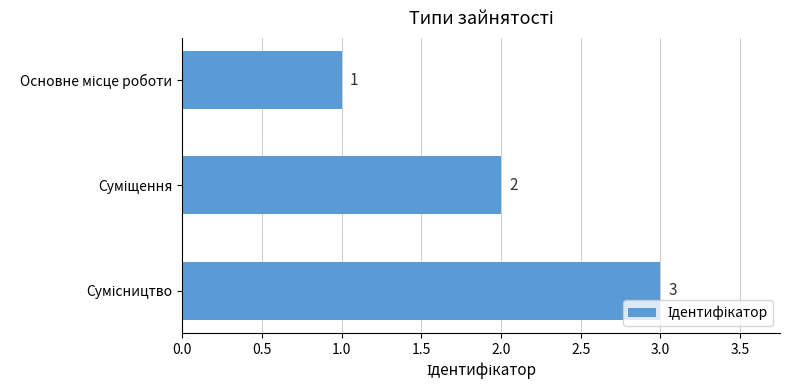

What is the greatest value displayed?

3